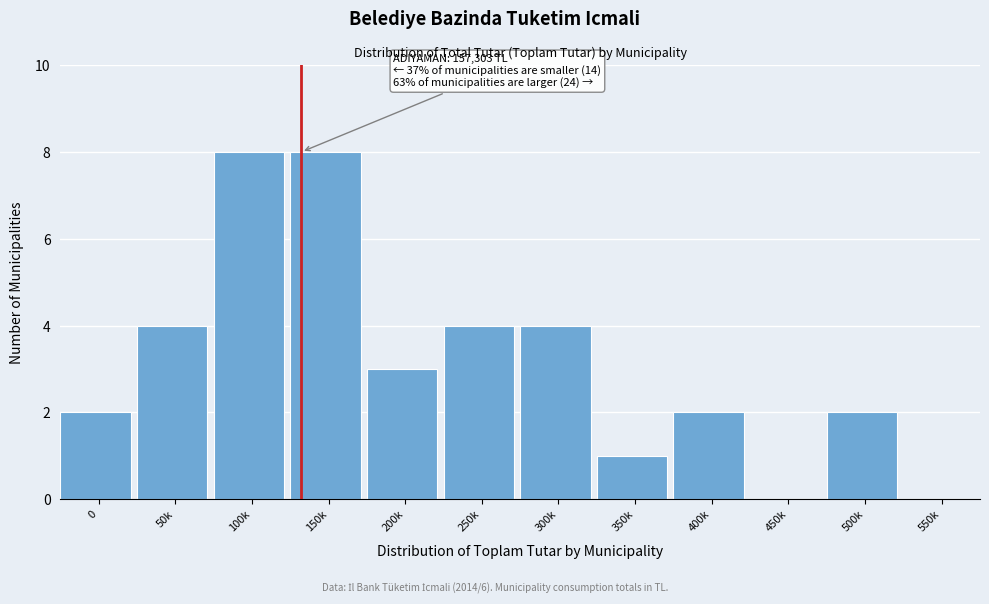

Reading right to left, what are all the values shown in this chart?

550k=0	500k=2	450k=0	400k=2	350k=1	300k=4	250k=4	200k=3	150k=8	100k=8	50k=4	0=2